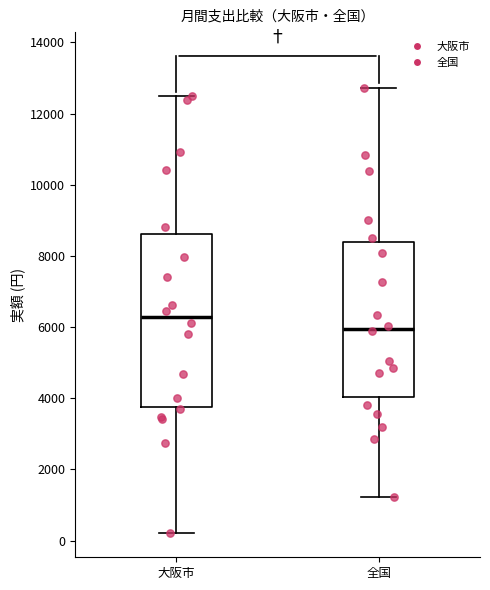

Reading left to right, transcribe this box plot: for each box, give where its median line is, the range the box spans, and where its two whiskers end, as read against the y-axis. The values are not printed on the chart, so give them approximately, as read against the axis.

大阪市: median 6200, box 3800 to 8600, whiskers 200 to 12400
全国: median 6000, box 4000 to 8400, whiskers 1200 to 12800